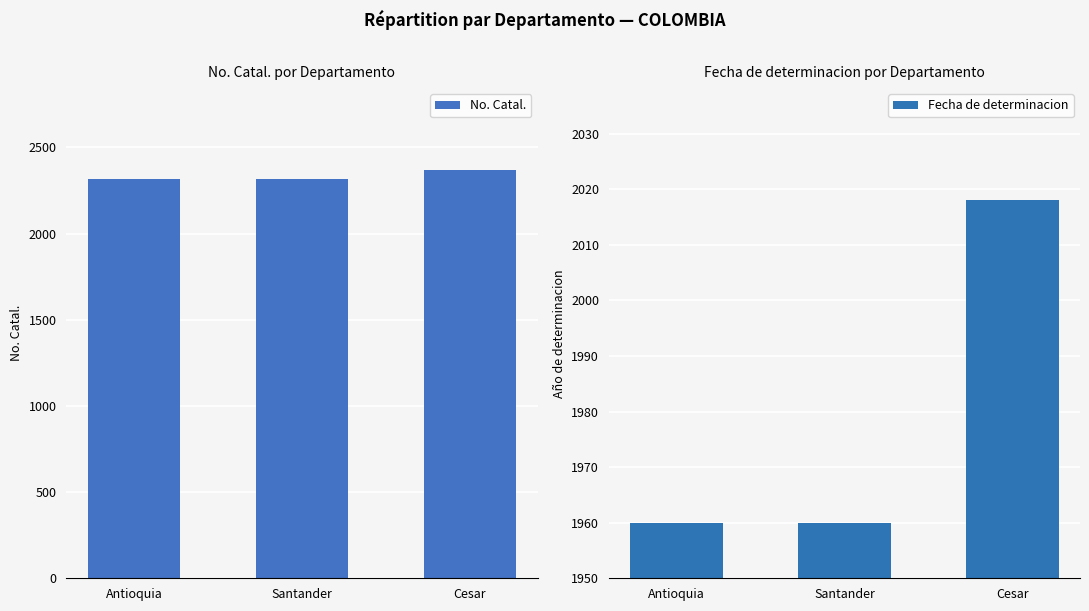

How many distinct data groups are displayed?

2